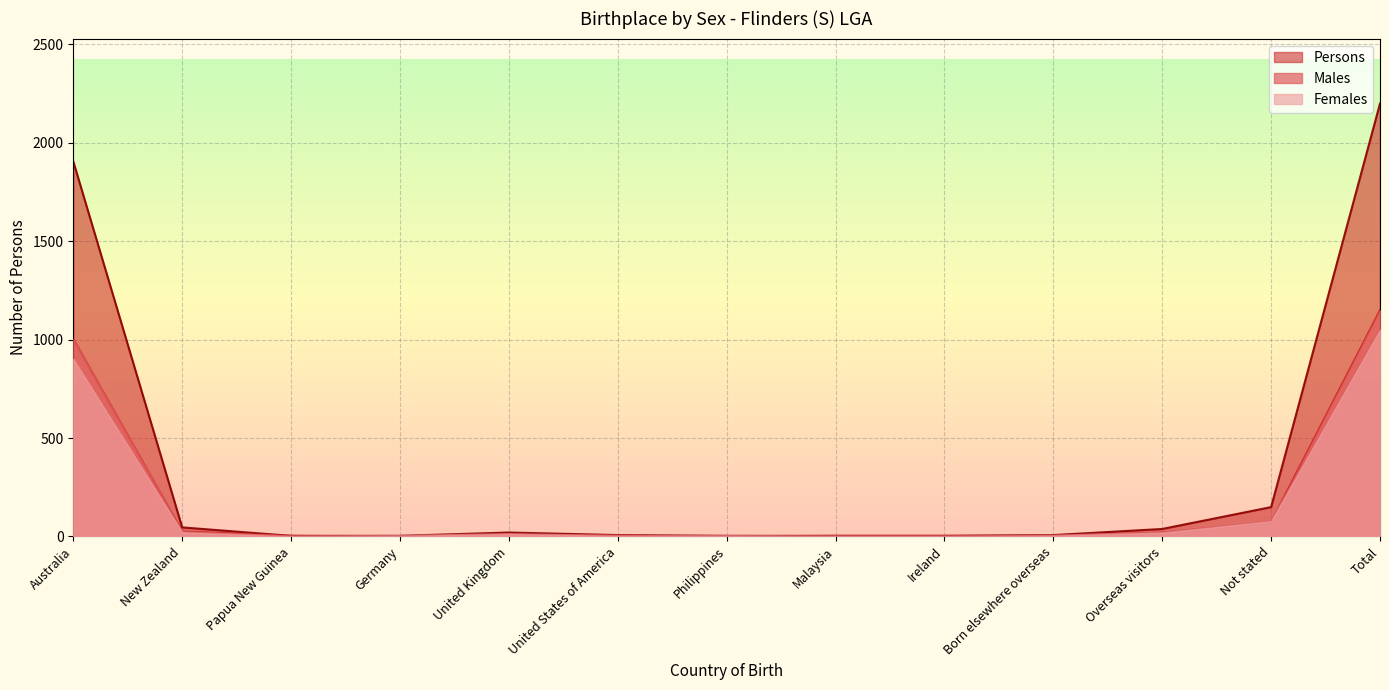

Reading left to right, transcribe all the data shown in this chart.

Males: 1003	25	3	0	8	4	0	3	3	3	19	72	1149
Females: 902	21	0	3	12	3	3	0	0	4	19	77	1050
Persons: 1905	46	3	3	20	7	3	3	3	7	38	149	2199